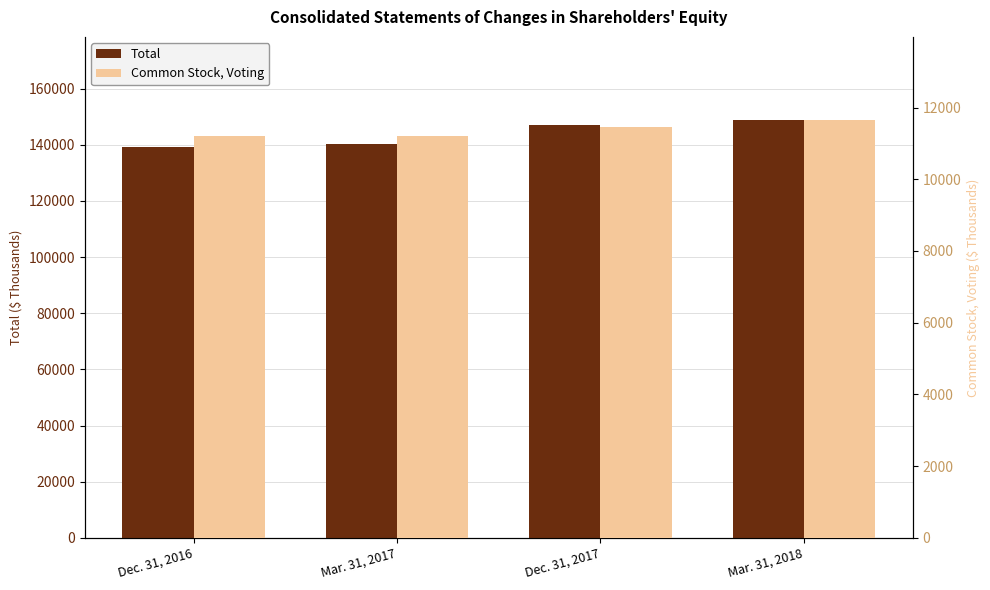

Which series changed the most between Dec. 31, 2017 and Mar. 31, 2018?

Total